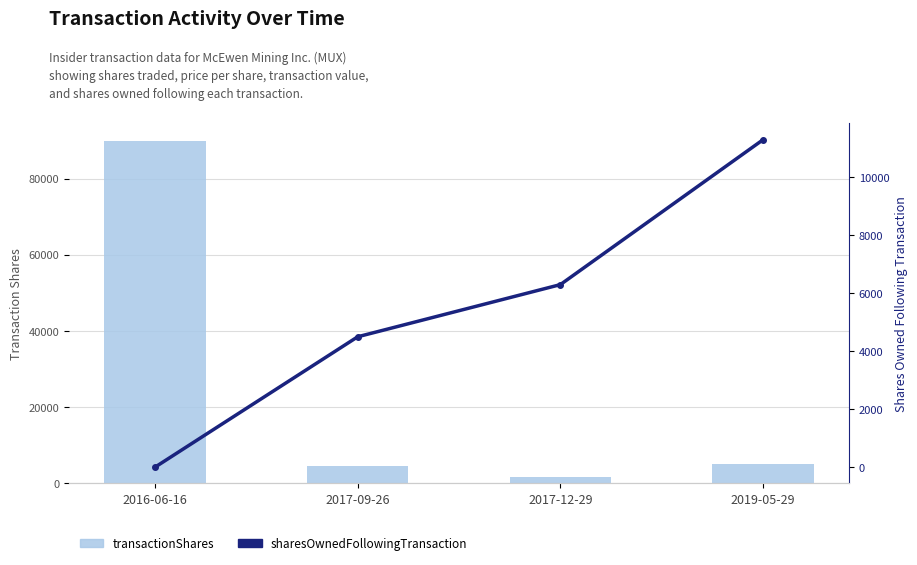

What is the total value across all series at 2016-06-16?

90000